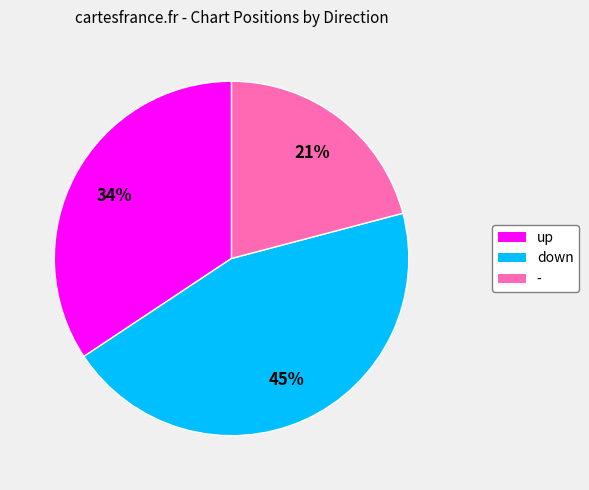

Is there any slice that represents more than half of the pie?

No